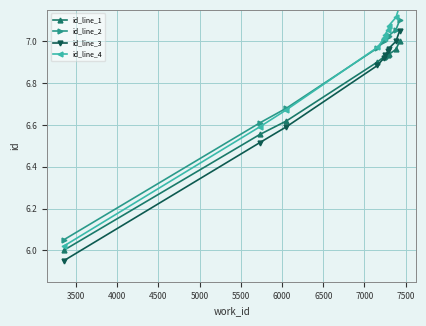

What is the smallest value displayed?

6.0